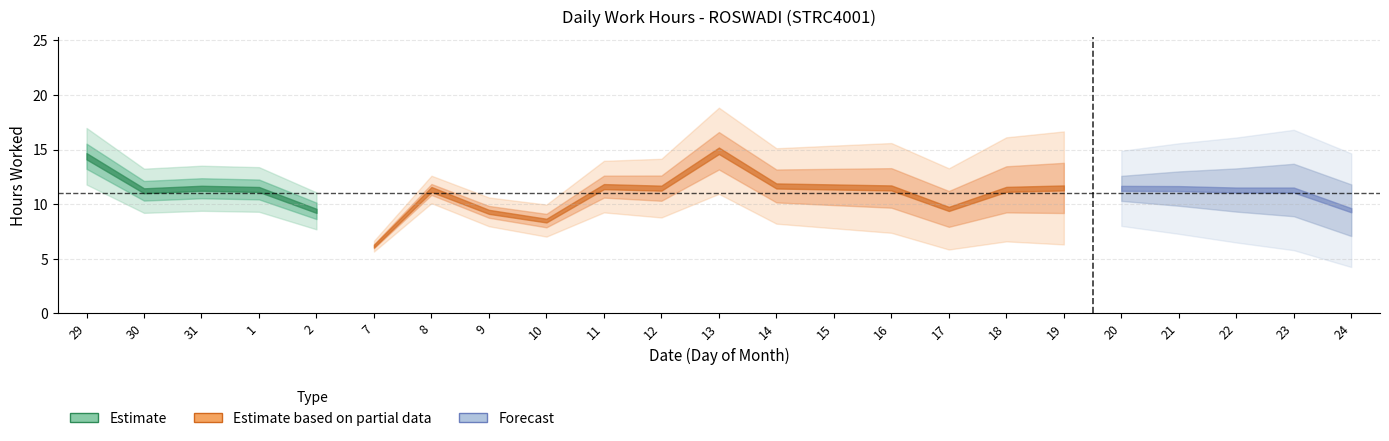

What is the difference between the second highest and second lowest values?

5.9